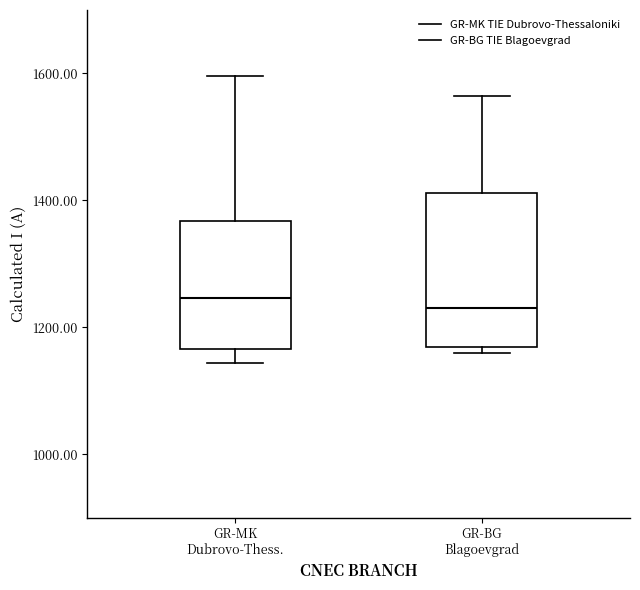

Reading left to right, read every box against the y-axis: the position of its median line, the range the box covers, and the ends of its whiskers. The values are not printed on the chart, so give them approximately, as read against the axis.

GR-MK Dubrovo-Thess.: median 1240, box 1160 to 1360, whiskers 1140 to 1600
GR-BG Blagoevgrad: median 1240, box 1160 to 1420, whiskers 1160 (just below the box's lower edge) to 1560